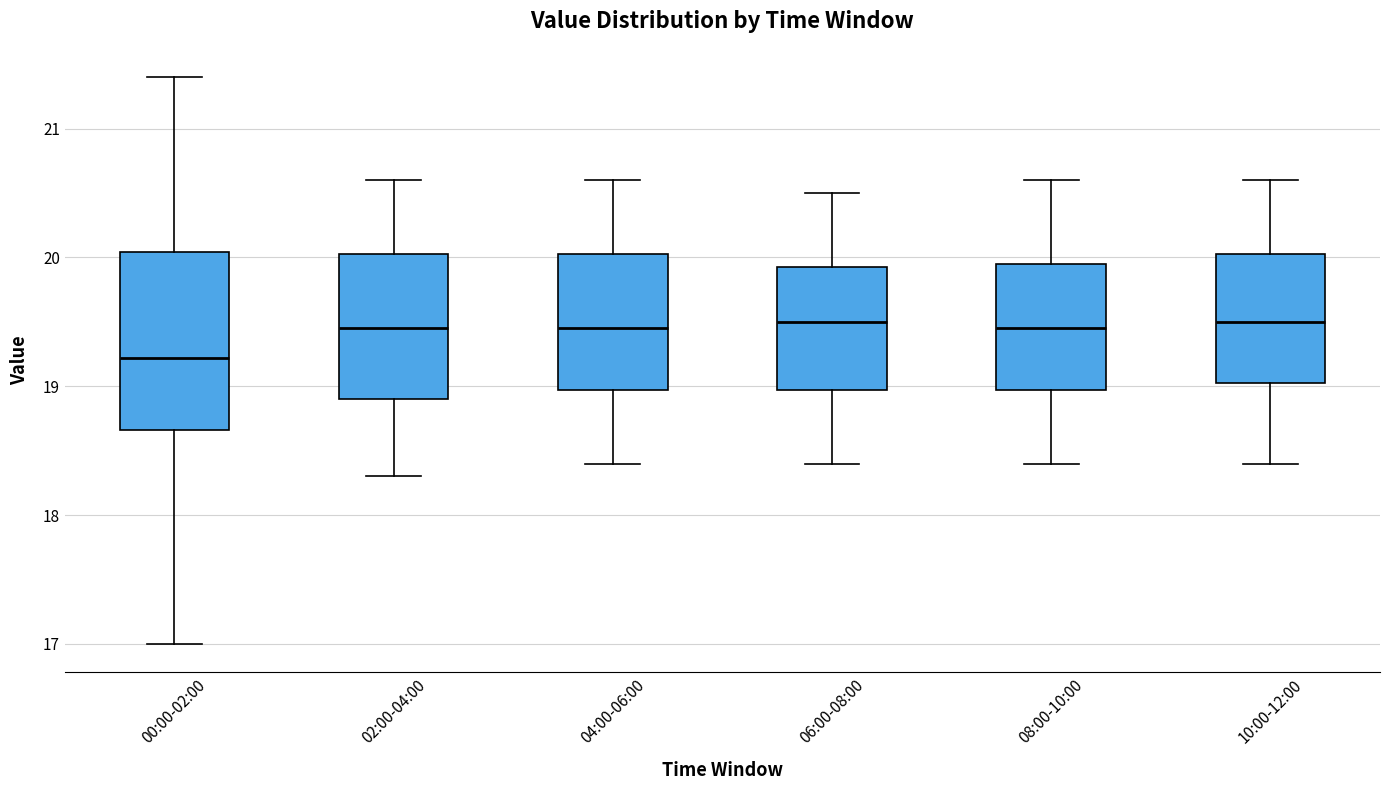

Which box is the tallest, from its lower edge to its upper edge?

00:00-02:00